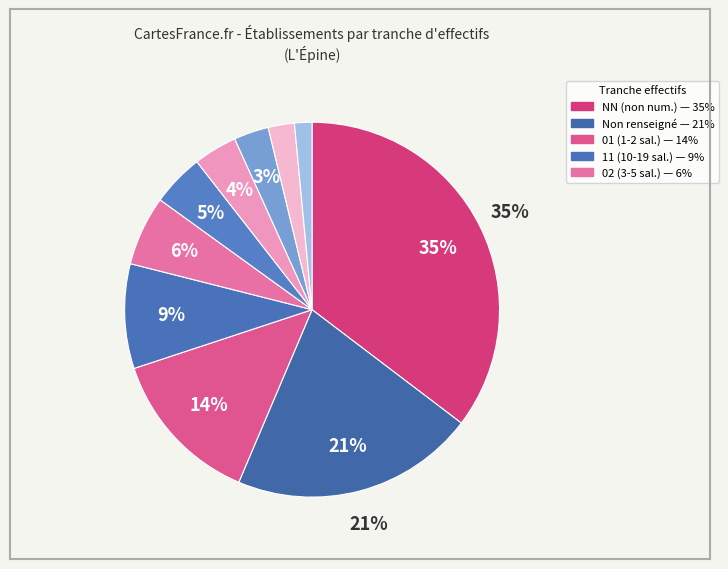

How many segments does this pie chart have?

10